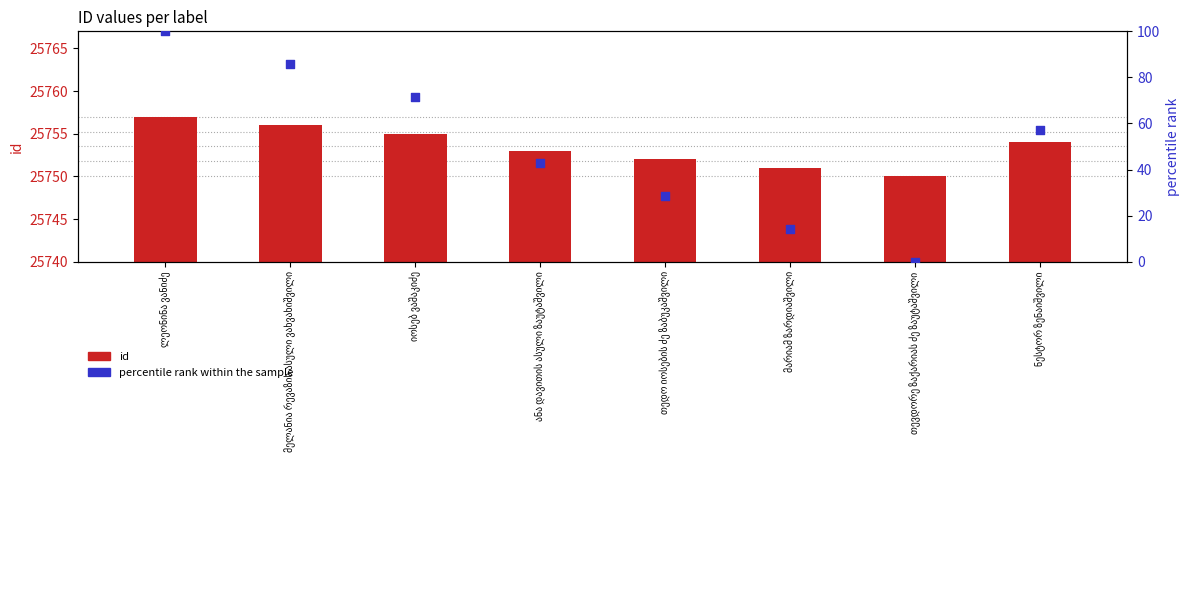

What are all the series names shown in the legend?

id, percentile rank within the sample